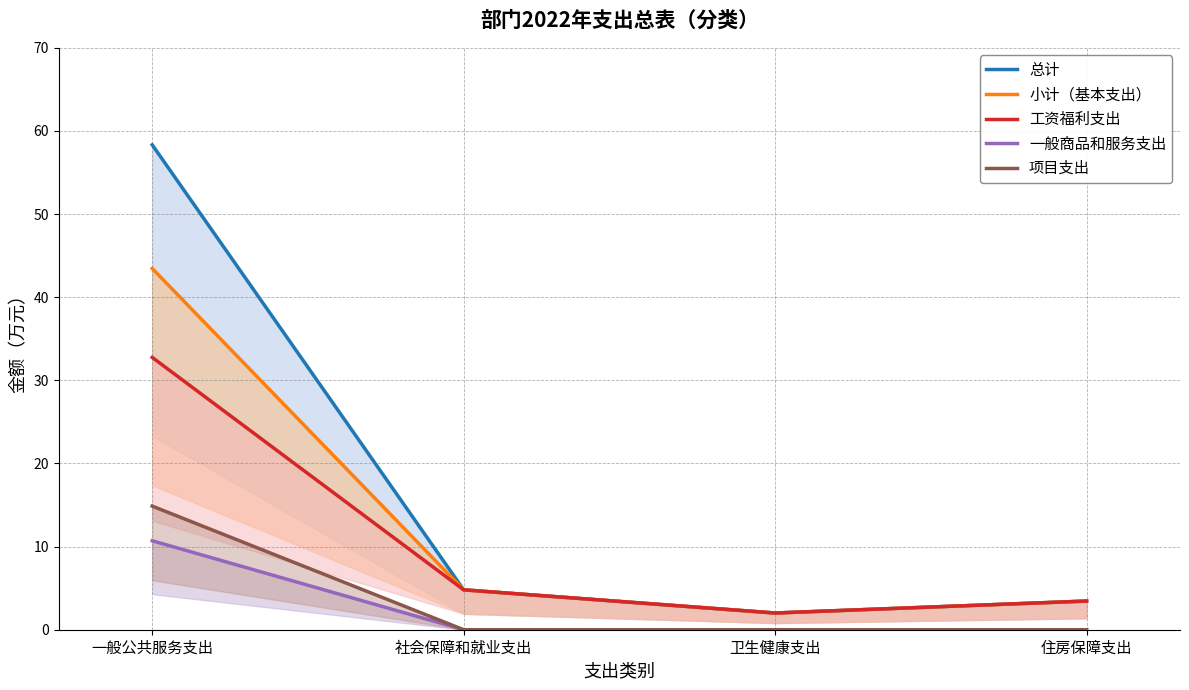

Is it true that 工资福利支出 equals 32.8 at 一般公共服务支出?

True